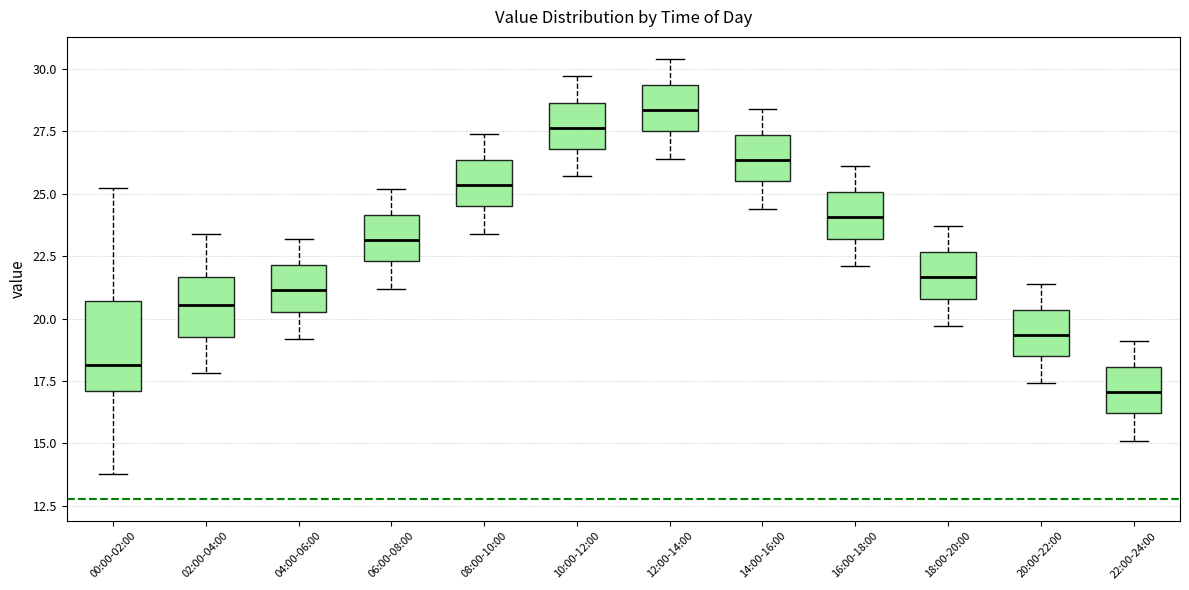

Reading left to right, transcribe this box plot: for each box, give where its median line is, the range the box spans, and where its two whiskers end, as read against the y-axis. The values are not printed on the chart, so give them approximately, as read against the axis.

00:00-02:00: median 18.0, box 17.0 to 20.5, whiskers 14.0 to 25.0
02:00-04:00: median 20.5, box 19.5 to 21.5, whiskers 18.0 to 23.5
04:00-06:00: median 21.0, box 20.5 to 22.0, whiskers 19.0 to 23.0
06:00-08:00: median 23.0, box 22.5 to 24.0, whiskers 21.0 to 25.0
08:00-10:00: median 25.5, box 24.5 to 26.5, whiskers 23.5 to 27.5
10:00-12:00: median 27.5, box 27.0 to 28.5, whiskers 25.5 to 29.5
12:00-14:00: median 28.5, box 27.5 to 29.5, whiskers 26.5 to 30.5
14:00-16:00: median 26.5, box 25.5 to 27.5, whiskers 24.5 to 28.5
16:00-18:00: median 24.0, box 23.0 to 25.0, whiskers 22.0 to 26.0
18:00-20:00: median 21.5, box 21.0 to 22.5, whiskers 19.5 to 23.5
20:00-22:00: median 19.5, box 18.5 to 20.5, whiskers 17.5 to 21.5
22:00-24:00: median 17.0, box 16.0 to 18.0, whiskers 15.0 to 19.0